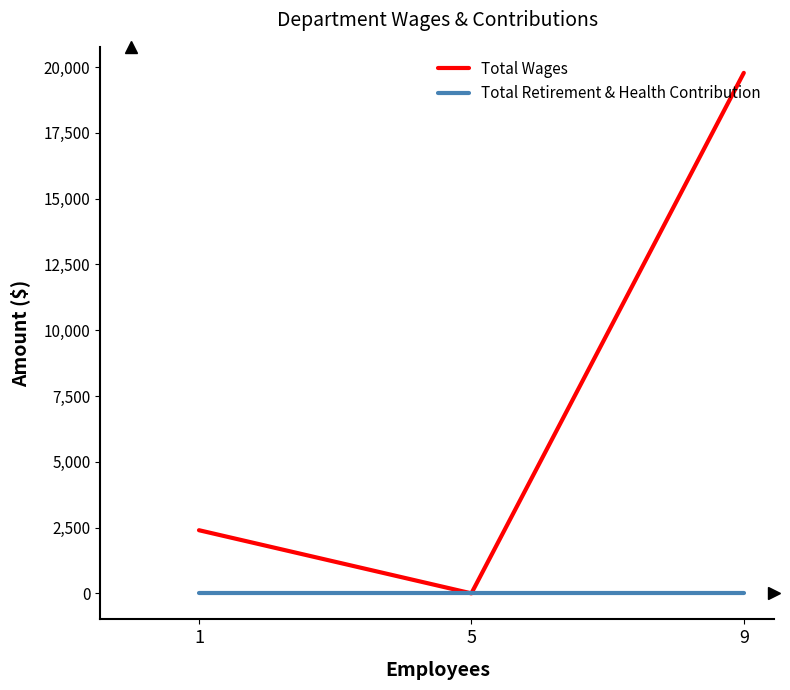

What are all the series names shown in the legend?

Total Wages, Total Retirement & Health Contribution